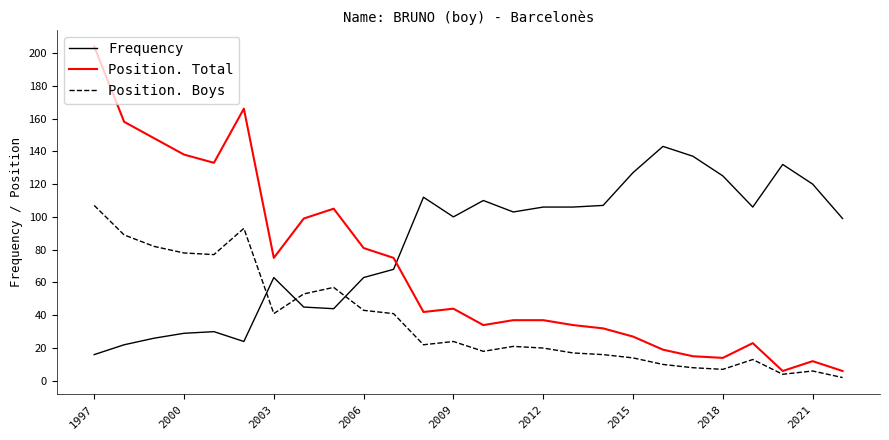

Which series has the largest range (max minus min)?

Position. Total